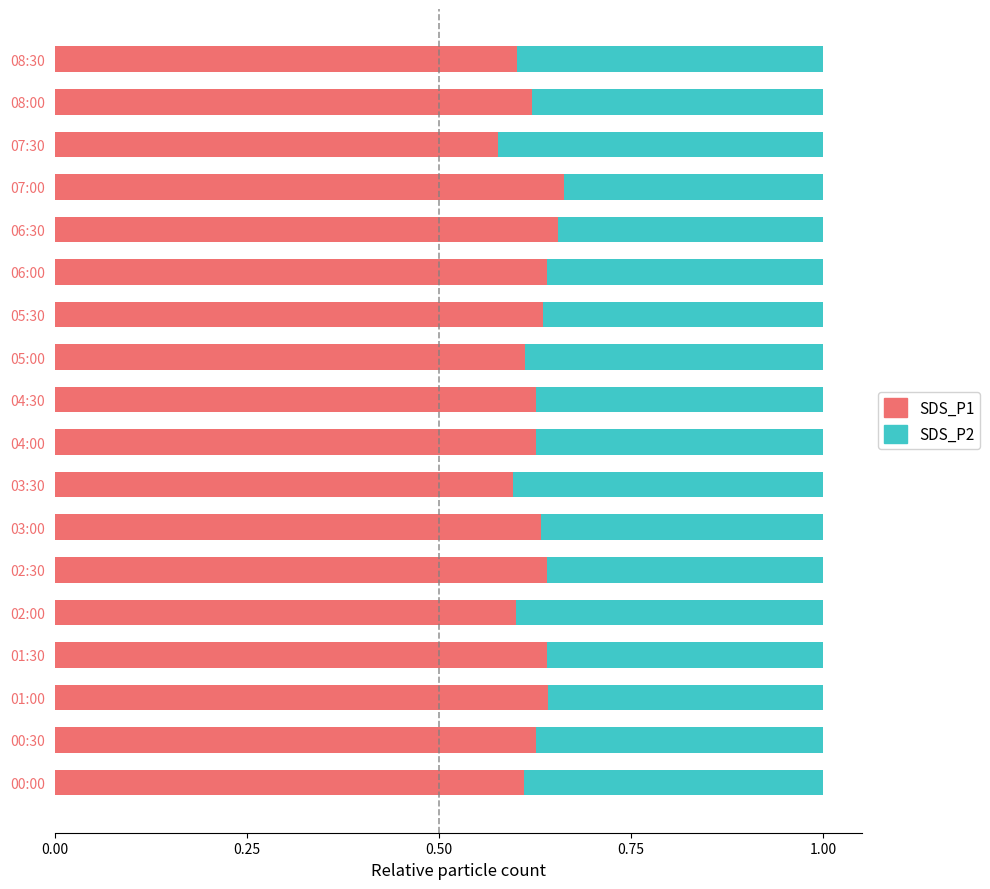

Count the number of data series in this chart.

2